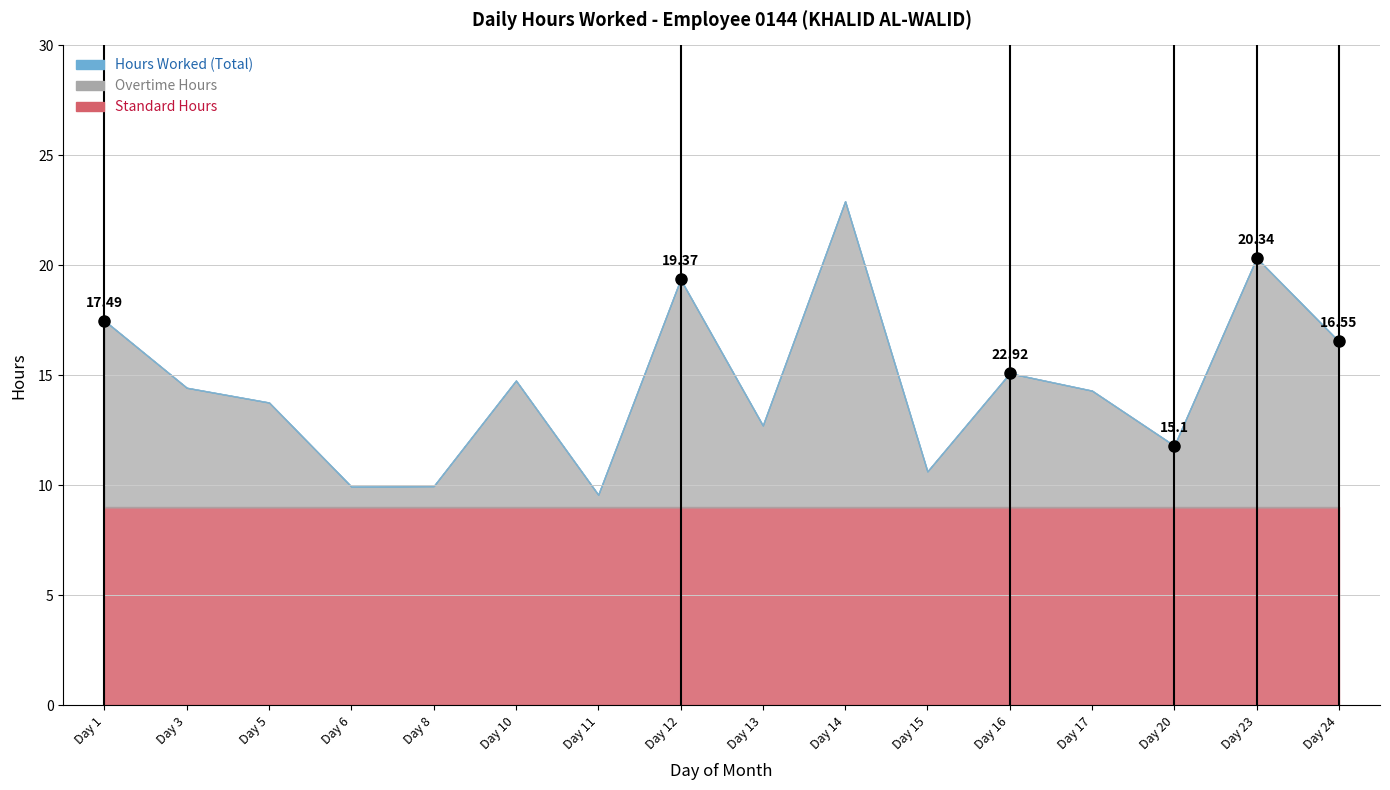

Where is Overtime Hours nearest to the value 7?

24